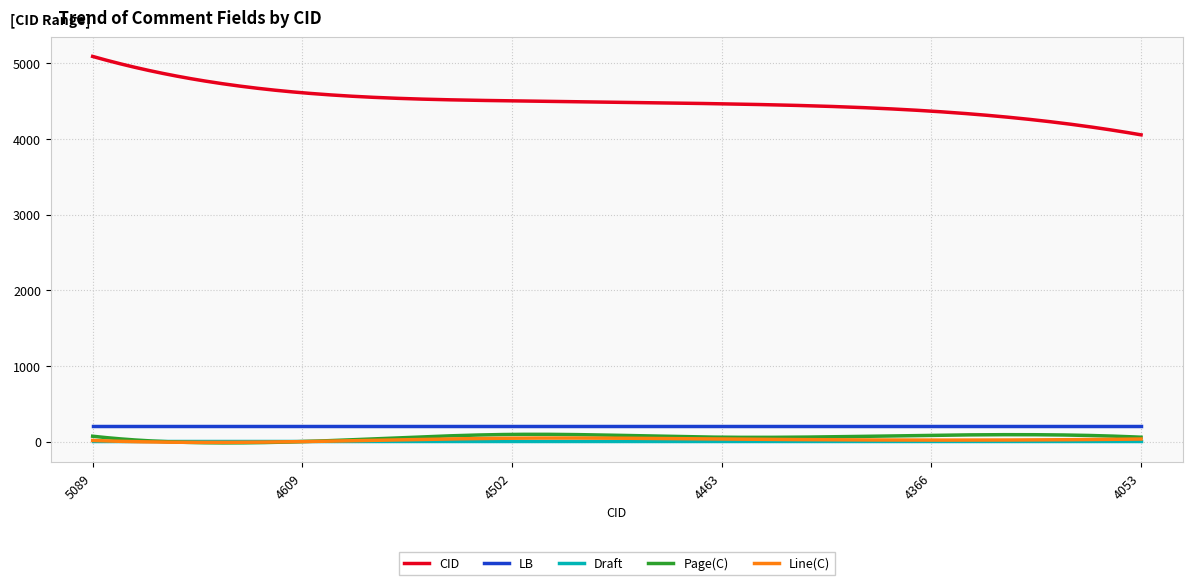

What is the maximum value for CID?

5089.0